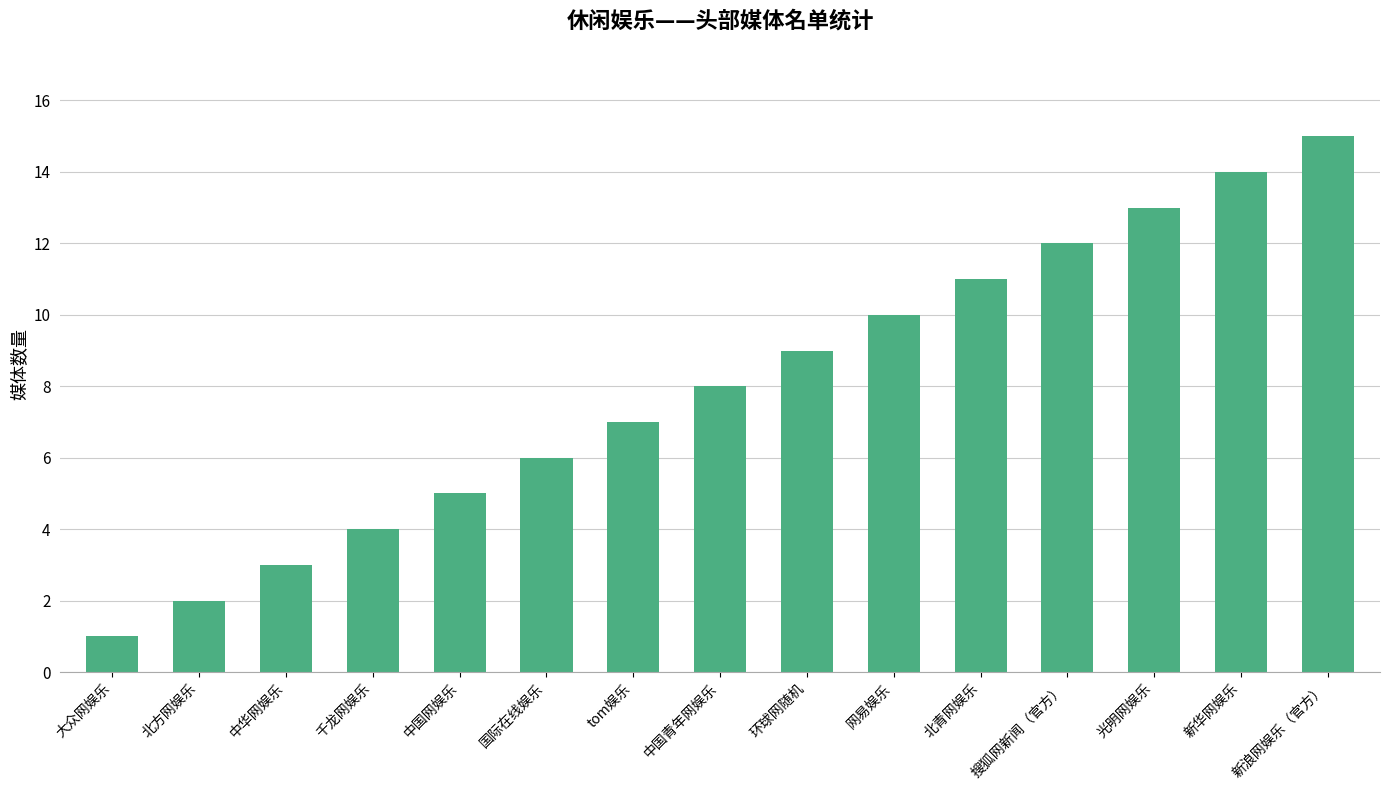

Which label corresponds to the smallest value in the chart?

大众网娱乐